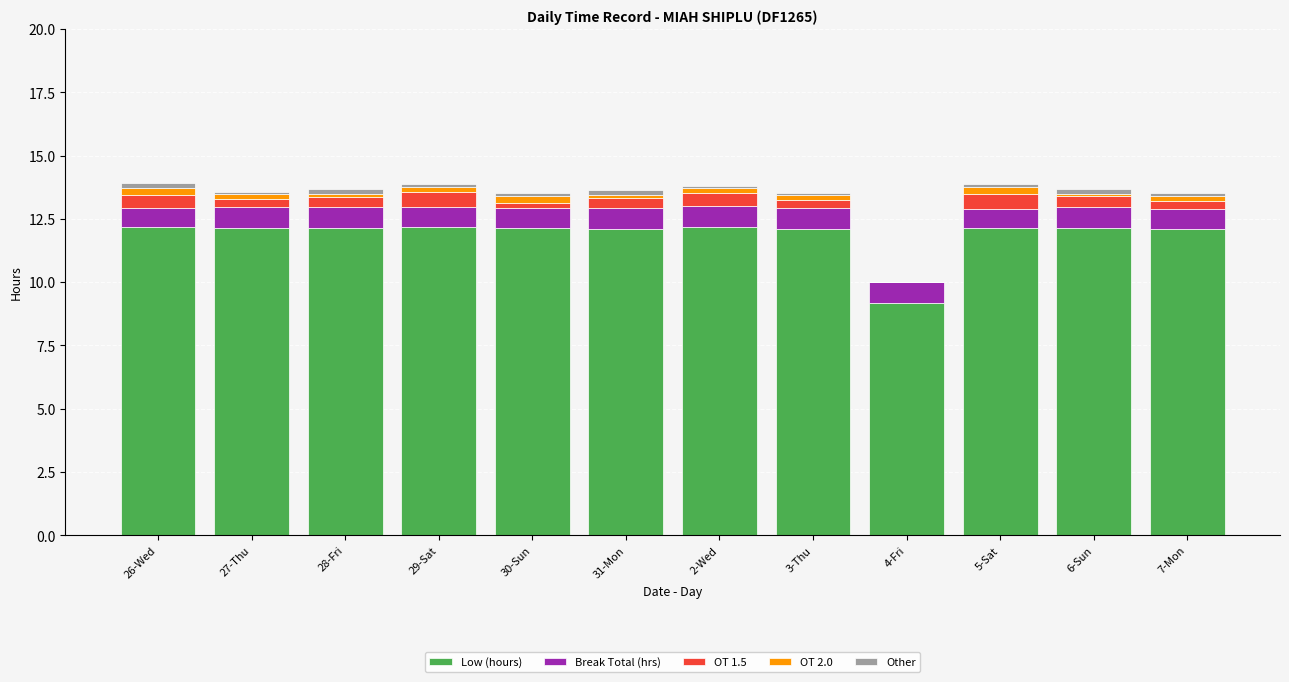

The Low (hours) series shows 12.1 at 27-Thu. True or false?

True